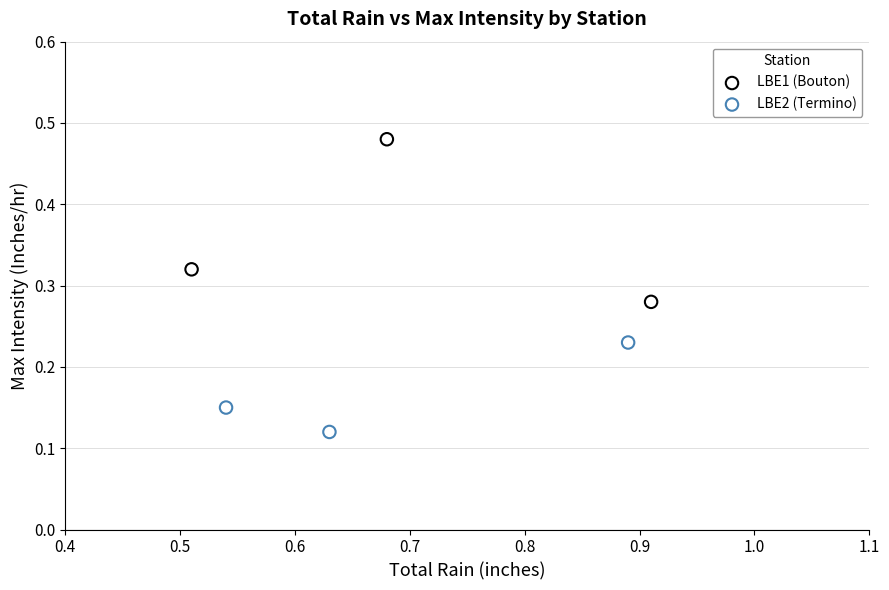

Which series contains the highest Y value?

LBE1 (Bouton)